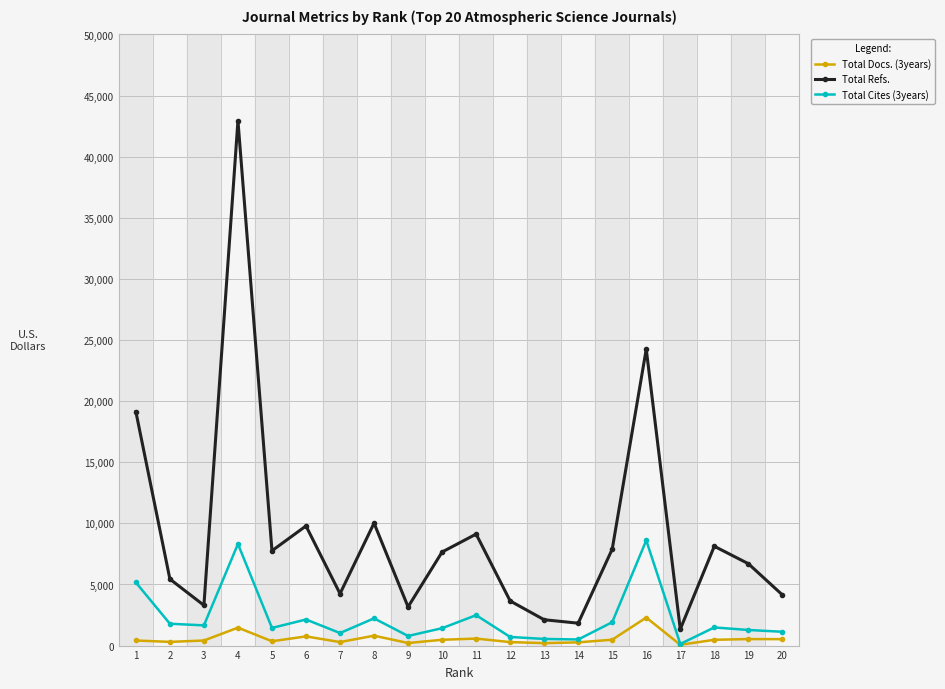

At which label does Total Cites (3years) first exceed 1485?

1